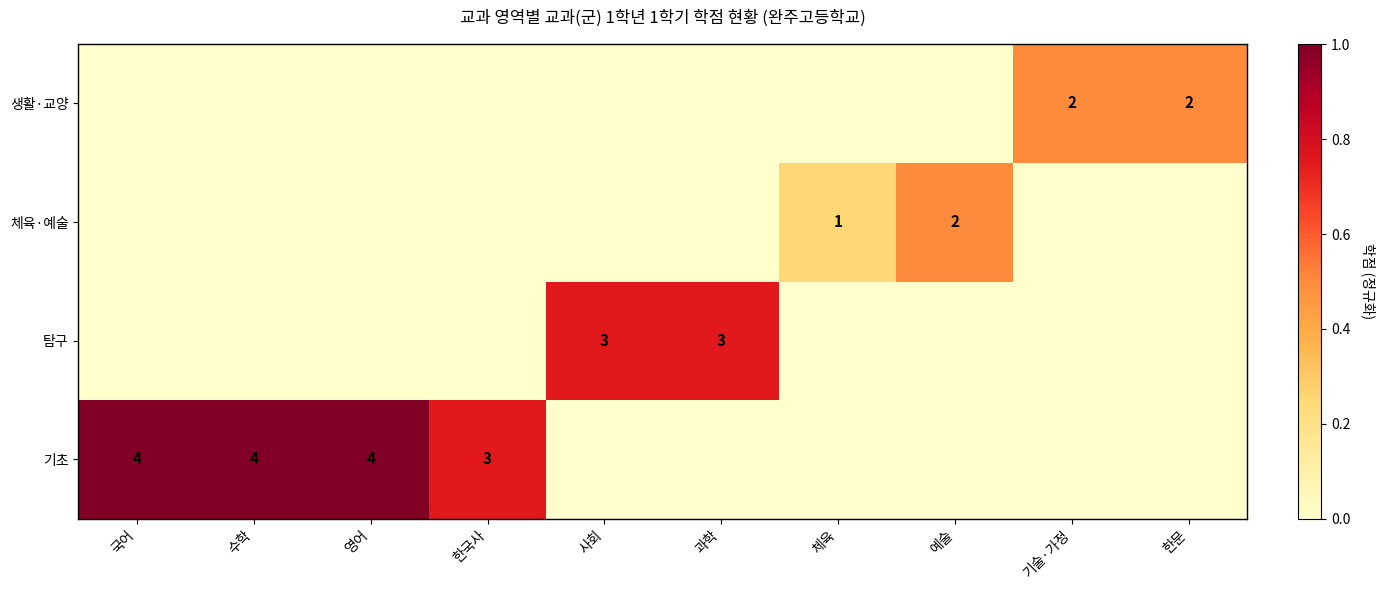

Is it true that 탐구 equals 2 at 과학?

False